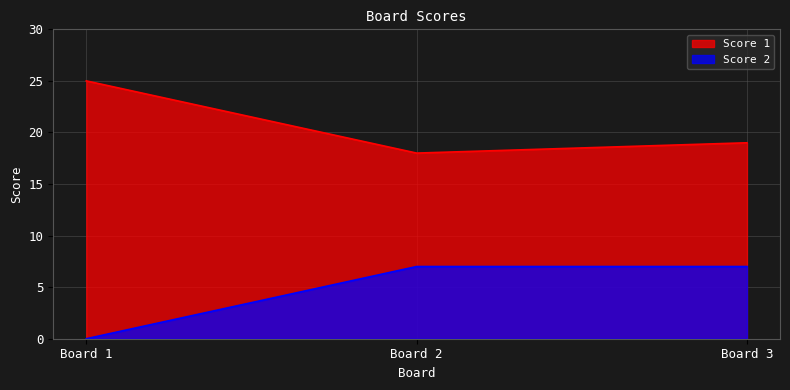

How many Score 1 values are between 18 and 25?

3